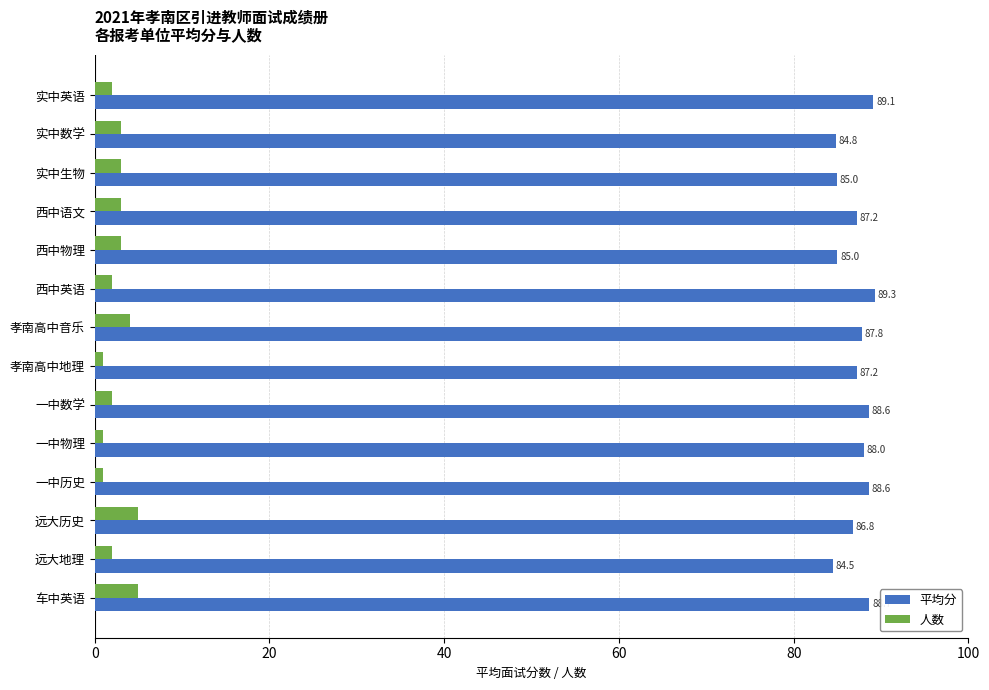

Is it true that 人数 equals 1.0 at 孝南高中地理?

True